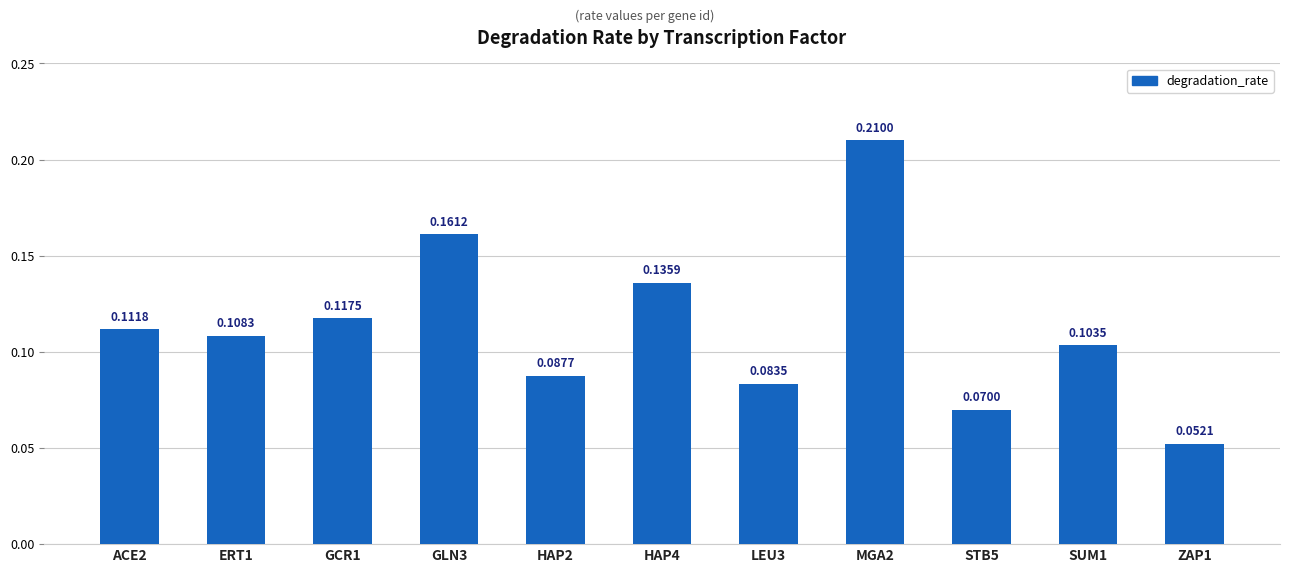

List the labels in order of value, smallest first.

ZAP1, STB5, LEU3, HAP2, SUM1, ERT1, ACE2, GCR1, HAP4, GLN3, MGA2